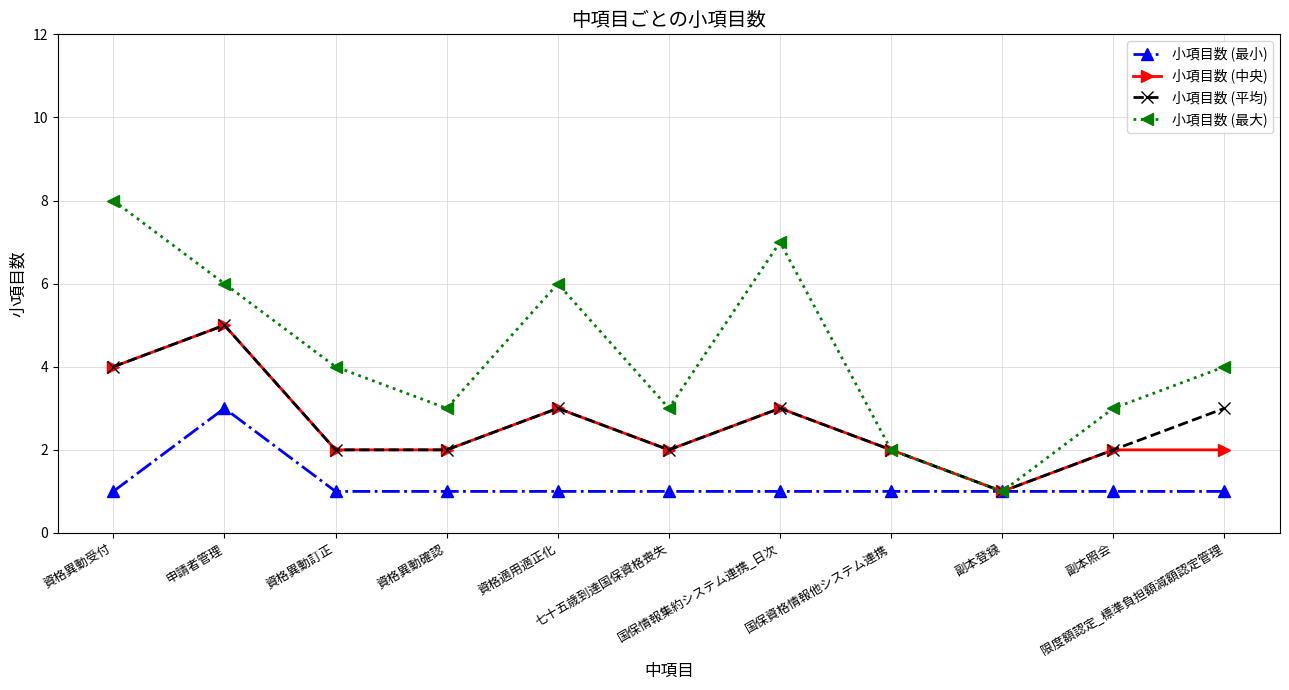

In 小項目数 (最大), how many points are lower than both neighbors (excluding endpoints)?

3